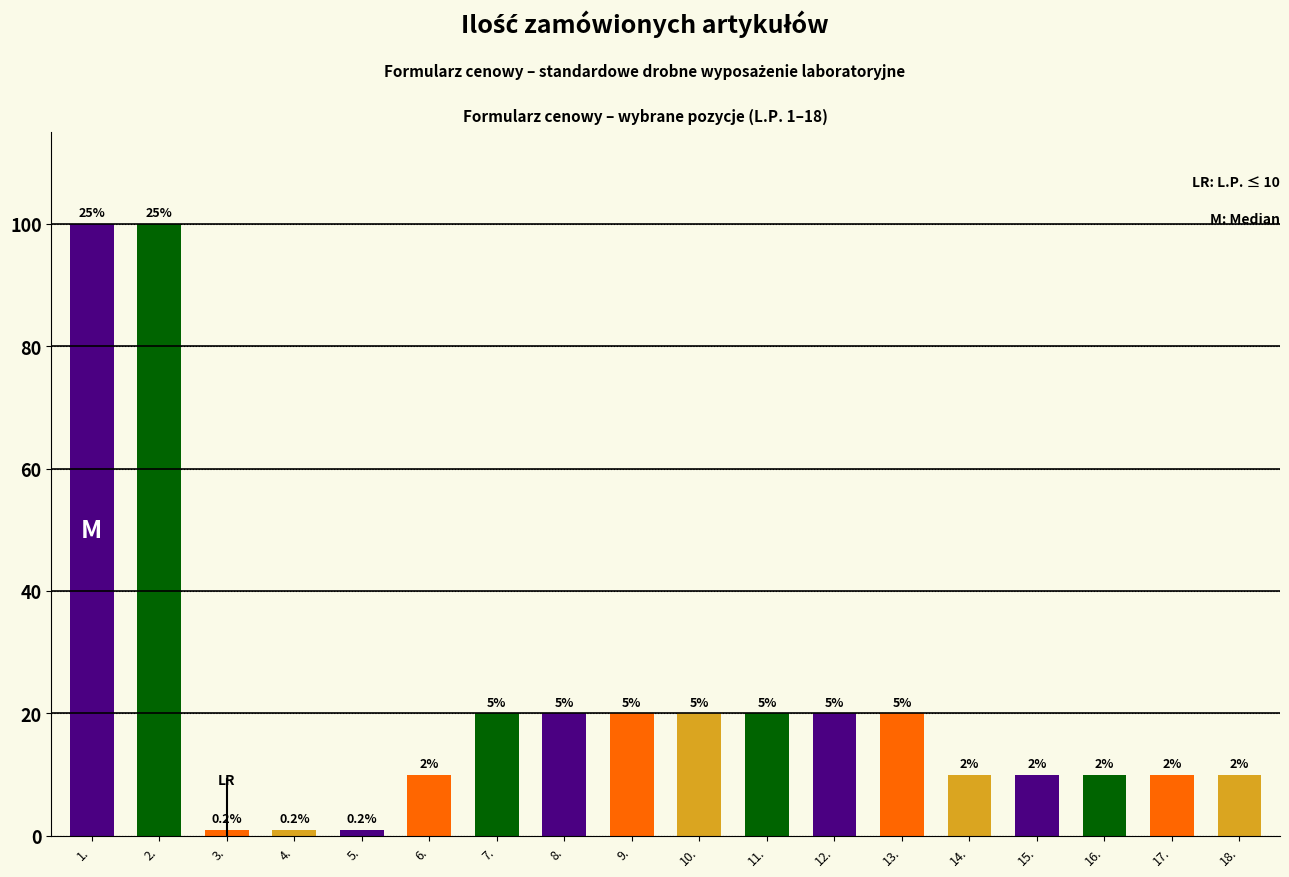

How many bars are there in total?

18